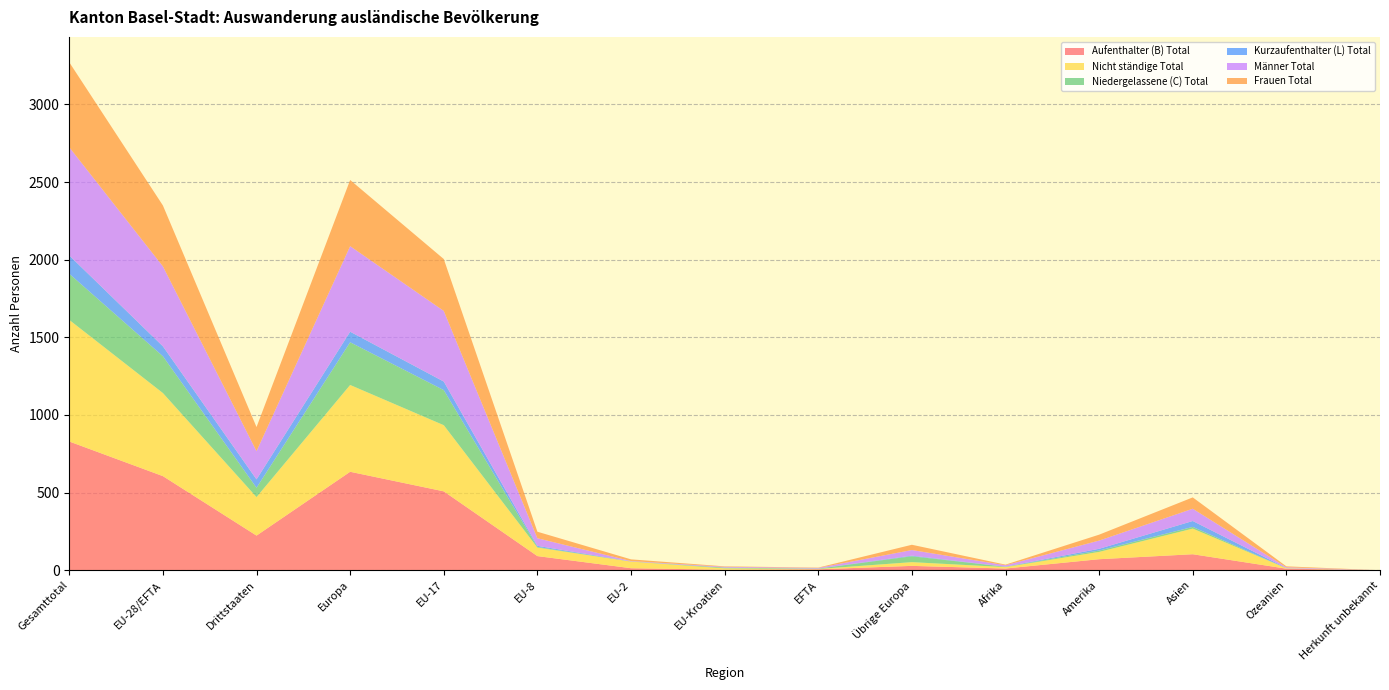

Reading left to right, extract all data points from this chart.

Aufenthalter (B) Total: Gesamttotal=829	EU-28/EFTA=606	Drittstaaten=223	Europa=634	EU-17=508	EU-8=91	EU-2=13	EU-Kroatien=3	EFTA=6	Übrige Europa=28	Afrika=11	Amerika=71	Asien=103	Ozeanien=10	Herkunft unbekannt=0
Nicht ständige Total: Gesamttotal=783	EU-28/EFTA=535	Drittstaaten=248	Europa=559	EU-17=426	EU-8=55	EU-2=43	EU-Kroatien=9	EFTA=2	Übrige Europa=24	Afrika=9	Amerika=47	Asien=165	Ozeanien=3	Herkunft unbekannt=0
Niedergelassene (C) Total: Gesamttotal=297	EU-28/EFTA=237	Drittstaaten=60	Europa=275	EU-17=226	EU-8=4	EU-2=0	EU-Kroatien=5	EFTA=2	Übrige Europa=38	Afrika=2	Amerika=9	Asien=11	Ozeanien=0	Herkunft unbekannt=0
Kurzaufenthalter (L) Total: Gesamttotal=118	EU-28/EFTA=64	Drittstaaten=54	Europa=68	EU-17=55	EU-8=7	EU-2=1	EU-Kroatien=0	EFTA=1	Übrige Europa=4	Afrika=1	Amerika=11	Asien=38	Ozeanien=1	Herkunft unbekannt=0
Männer Total: Gesamttotal=697	EU-28/EFTA=515	Drittstaaten=182	Europa=551	EU-17=455	EU-8=49	EU-2=2	EU-Kroatien=5	EFTA=4	Übrige Europa=36	Afrika=9	Amerika=53	Asien=79	Ozeanien=5	Herkunft unbekannt=0
Frauen Total: Gesamttotal=547	EU-28/EFTA=392	Drittstaaten=155	Europa=426	EU-17=334	EU-8=42	EU-2=11	EU-Kroatien=3	EFTA=2	Übrige Europa=34	Afrika=4	Amerika=38	Asien=73	Ozeanien=6	Herkunft unbekannt=0